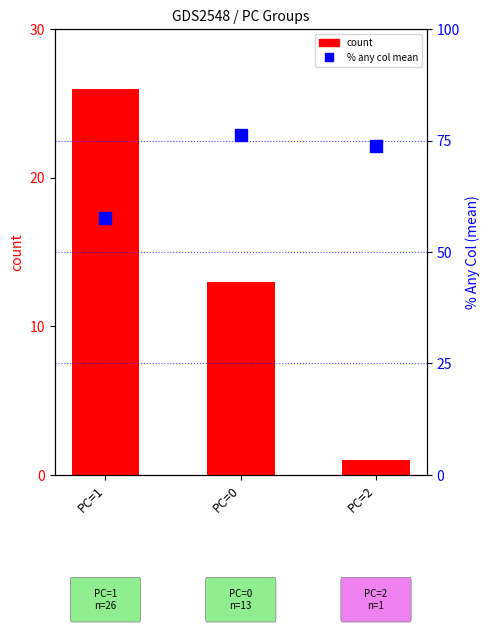

What is the sum of all count values?

40.0